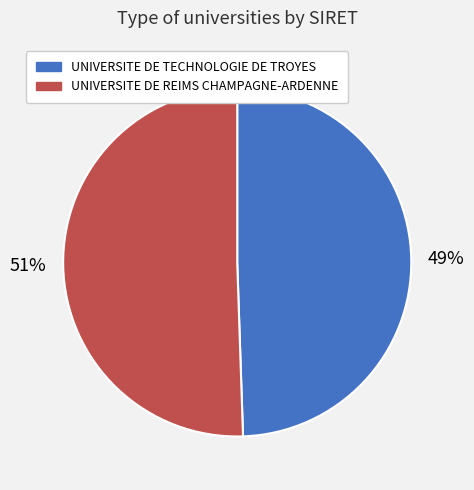

True or false: UNIVERSITE DE REIMS CHAMPAGNE-ARDENNE accounts for 43% of the total.

False